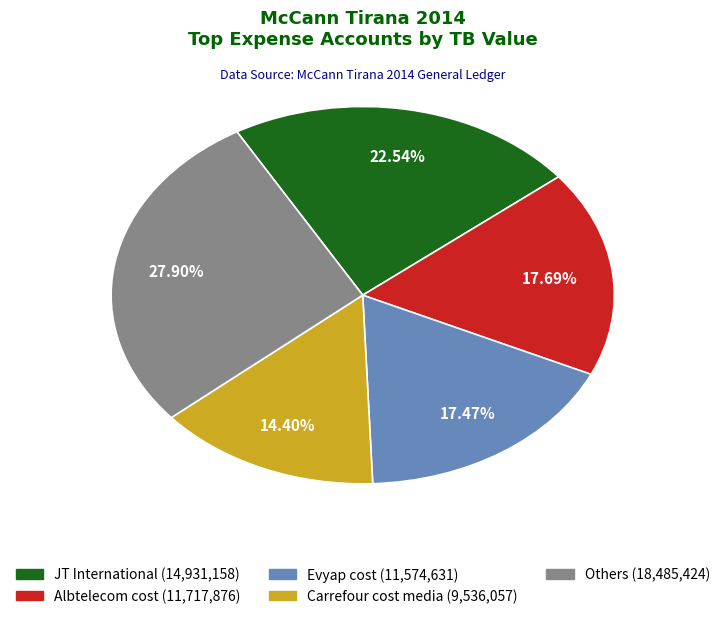

Does any single category account for the majority?

No